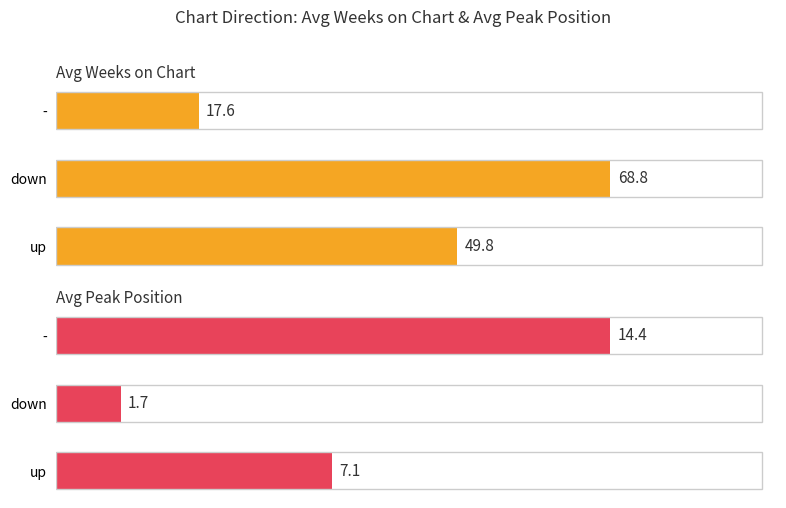

Which series changed the most between down and -?

Avg Weeks on Chart